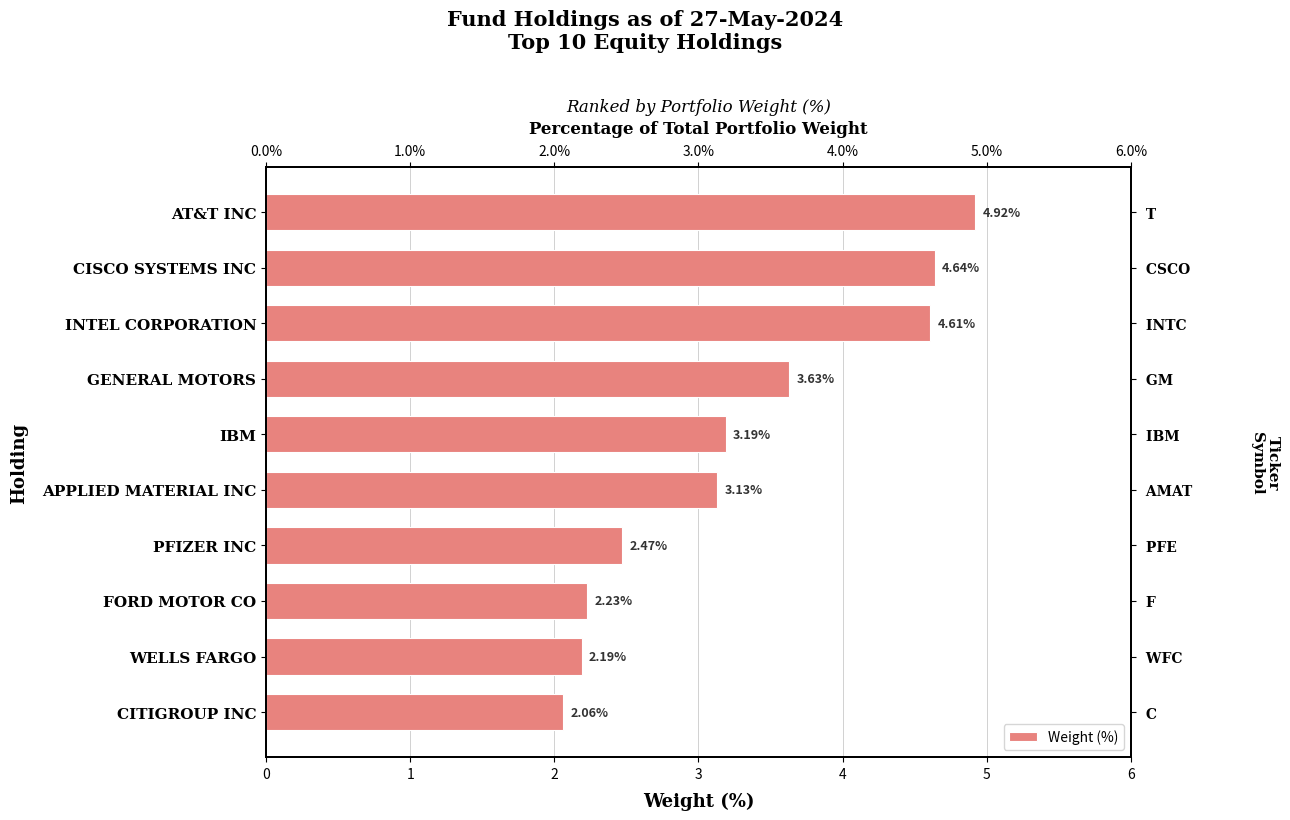

How many values exceed 3?

6